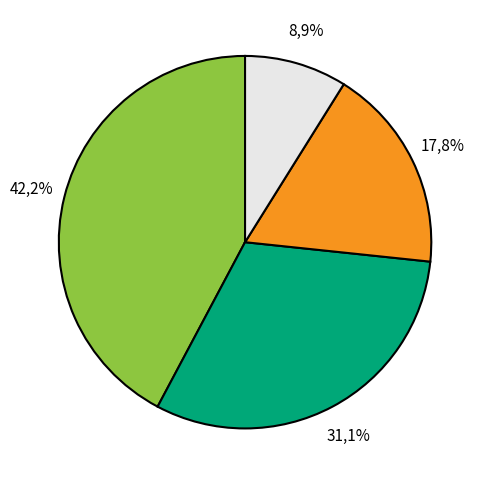

Do Water Treatment Plant and Transmission & Distribution together represent more than half of the pie?

Yes